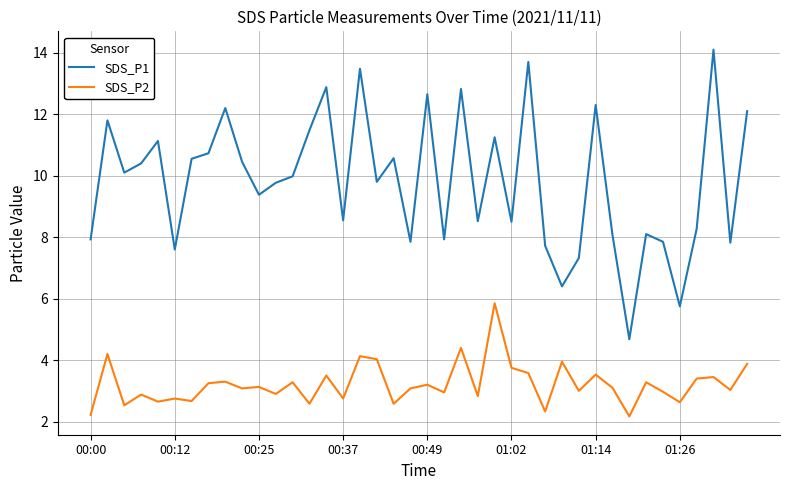

Does the chart have visible grid lines?

Yes